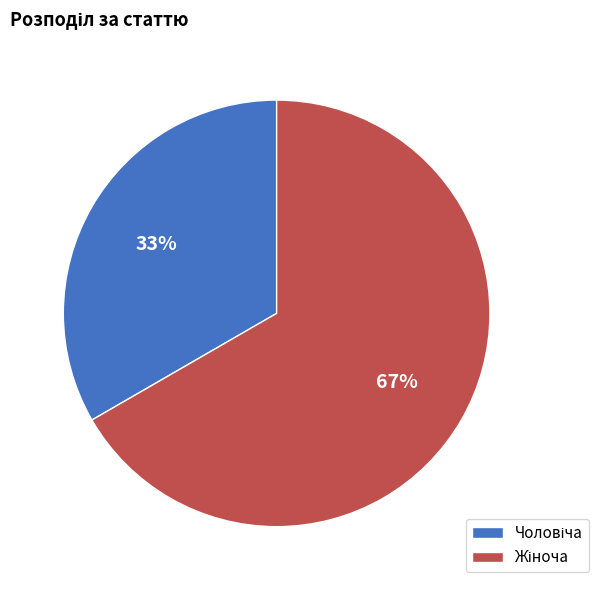

To the nearest percent, what is the average slice percentage?

50%